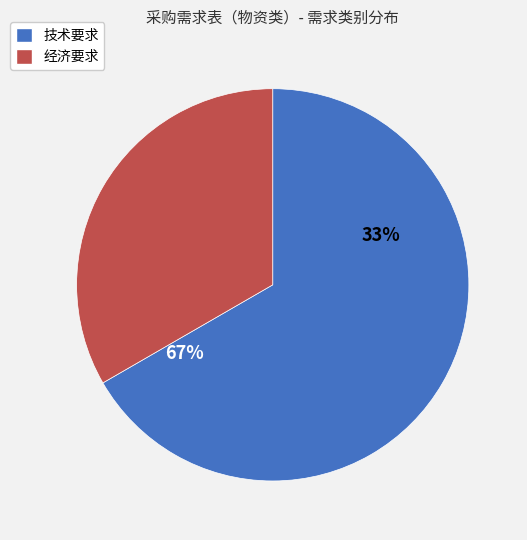

To the nearest percent, what percentage of the pie is 经济要求?

33%